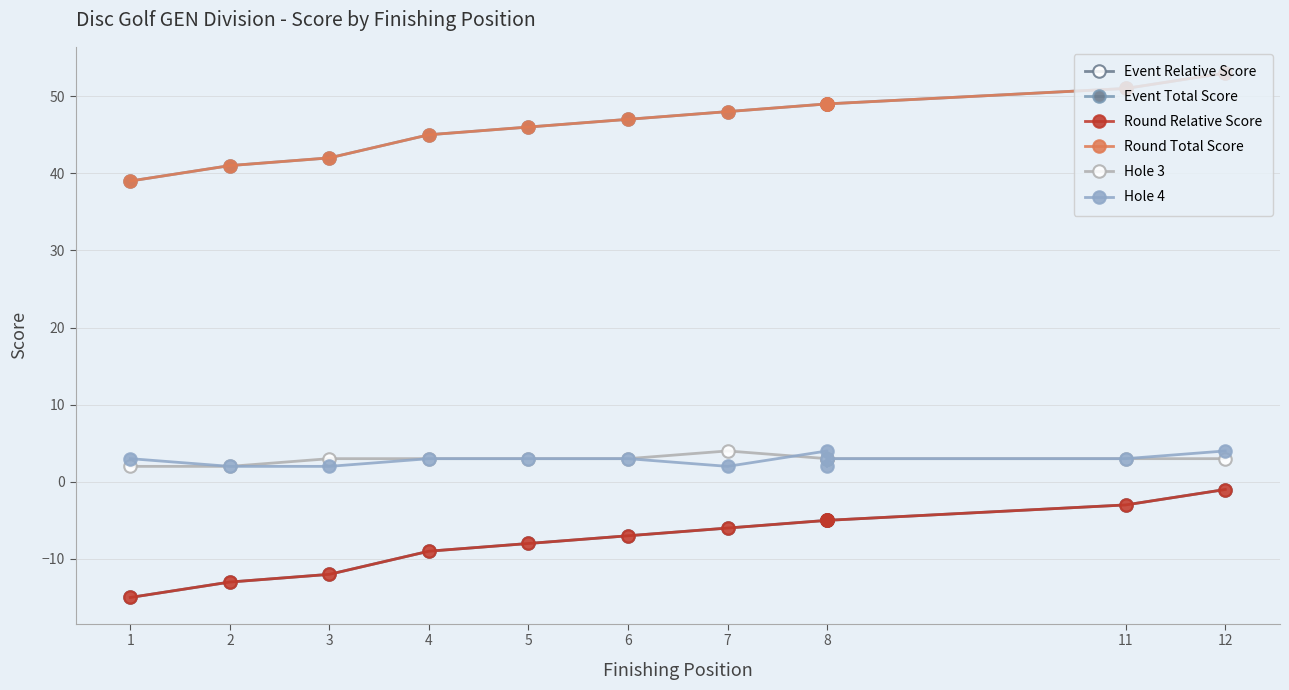

True or false: Round Relative Score and Event Total Score cross at least once.

False